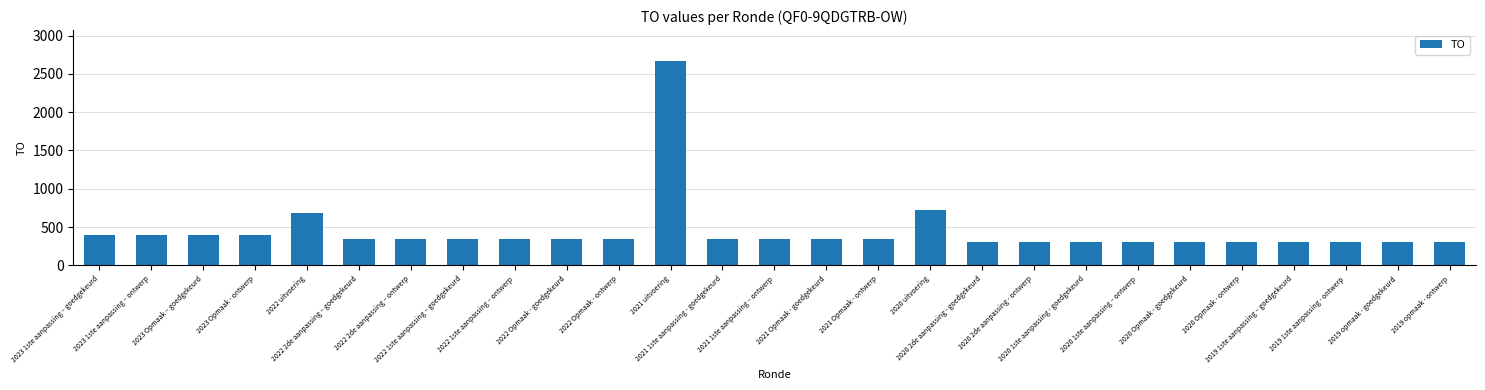

True or false: the data shows 4558 at 2021 uitvoering.

False